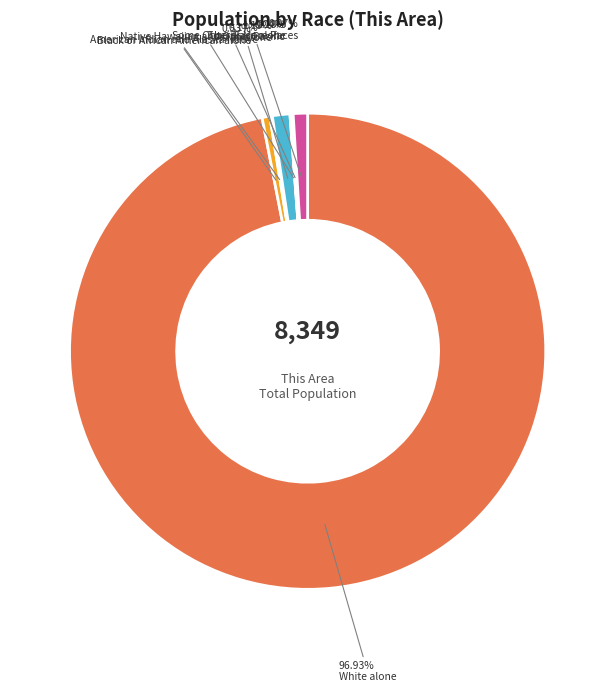

Is there a majority slice in this chart?

Yes